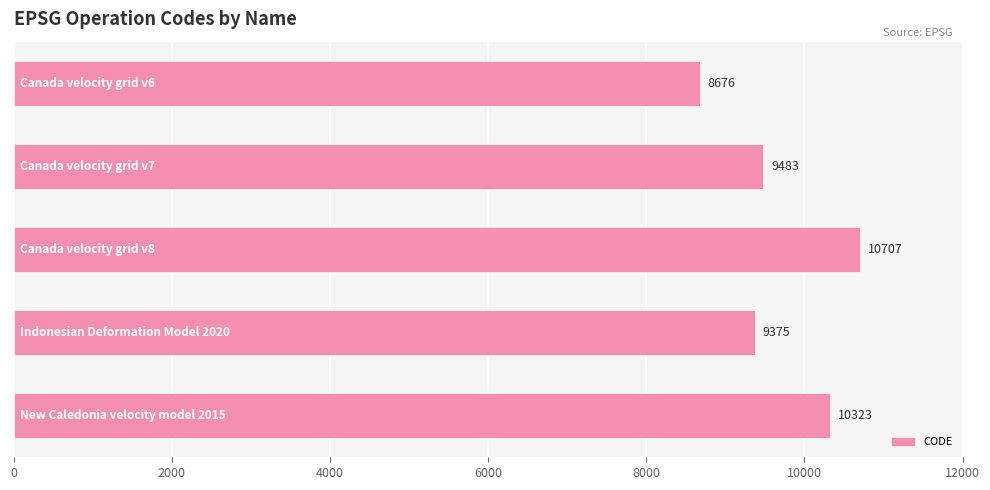

What is the smallest value displayed?

8676